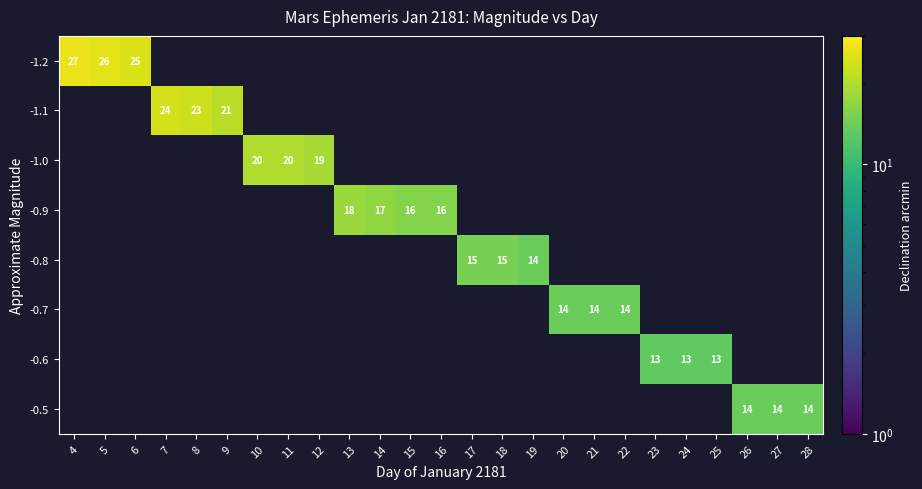

True or false: -0.9 has a value of 9 at 15.

False